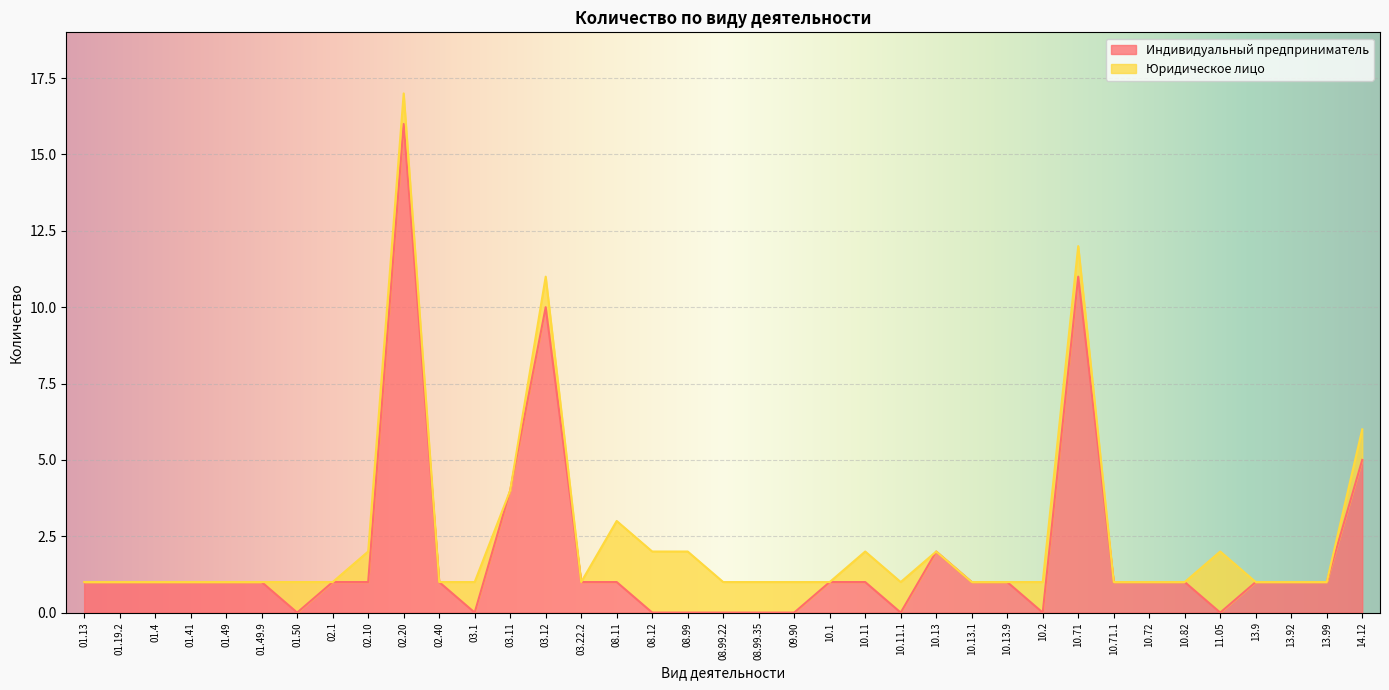

Rank the categories by value from highest to lowest.

02.20, 10.71, 03.12, 14.12, 03.11, 10.13, 01.13, 01.19.2, 01.4, 01.41, 01.49, 01.49.9, 02.1, 02.10, 02.40, 03.22.2, 08.11, 10.1, 10.11, 10.13.1, 10.13.9, 10.71.1, 10.72, 10.82, 13.9, 13.92, 13.99, 01.50, 03.1, 08.12, 08.99, 08.99.22, 08.99.35, 09.90, 10.11.1, 10.2, 11.05